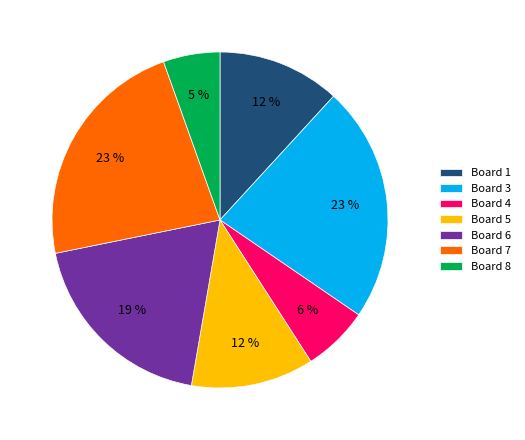

Is the sum of Board 7 and Board 6 greater than half?

No